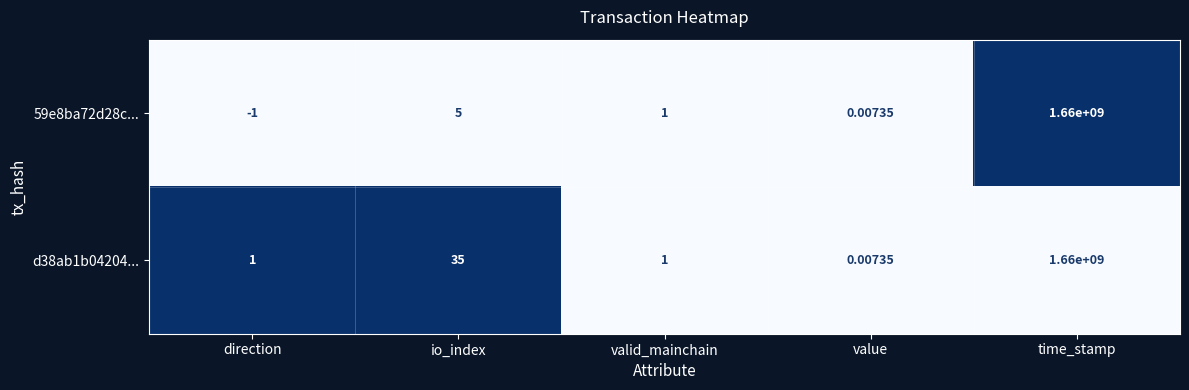

Rank the categories by 59e8ba72d28c... value from lowest to highest.

direction, value, valid_mainchain, io_index, time_stamp